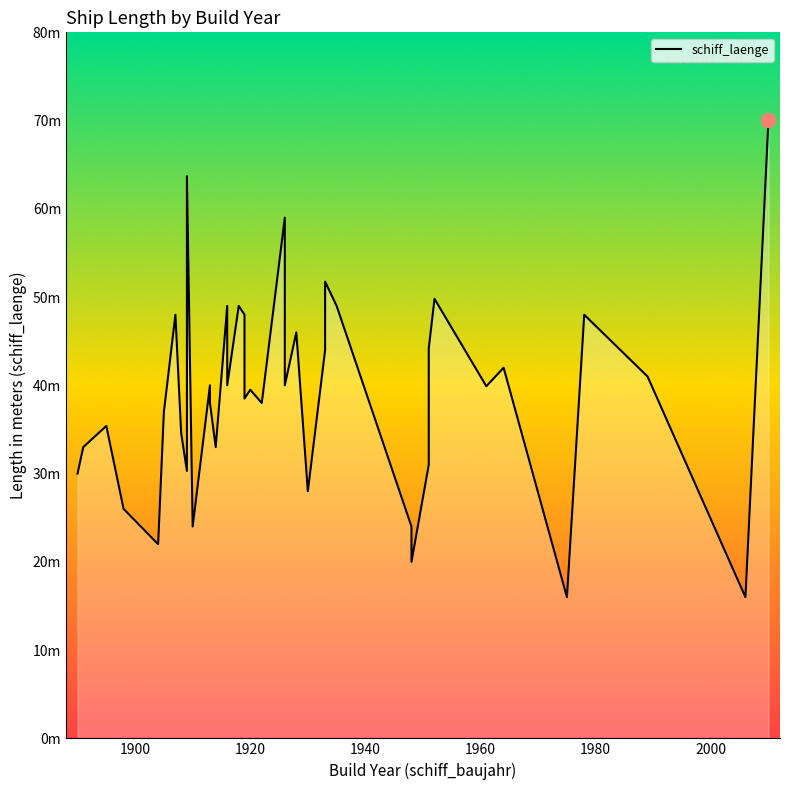

How many lines are shown in the chart?

1